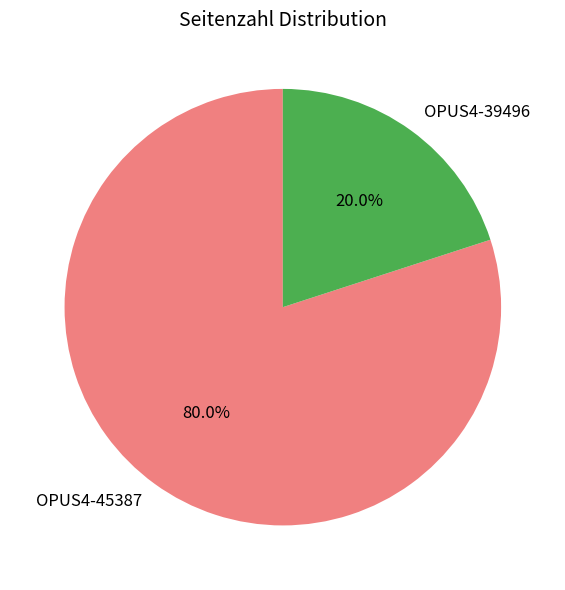

To the nearest percent, what percentage of the pie is OPUS4-45387?

80%